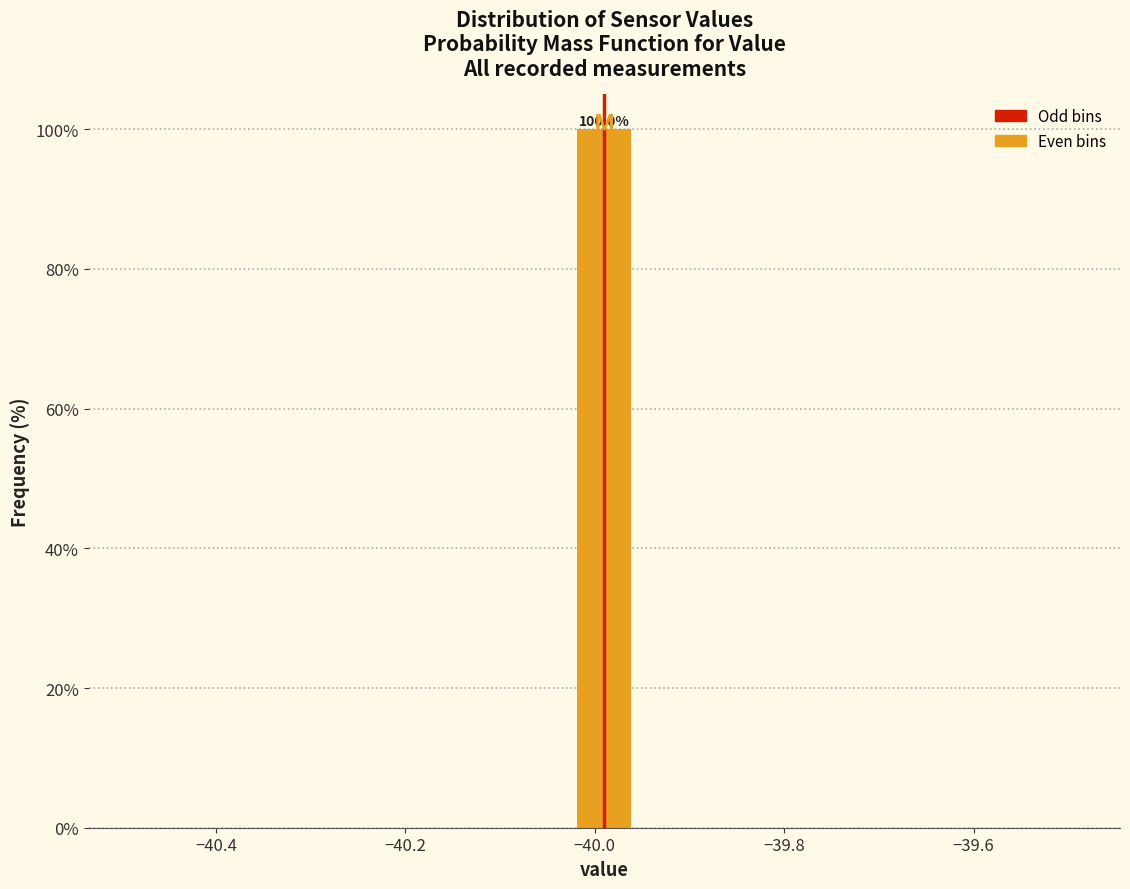

Around what value on the x-axis is the tallest bar? Give the approximate position of its centre, as read against the axis.

-39.98